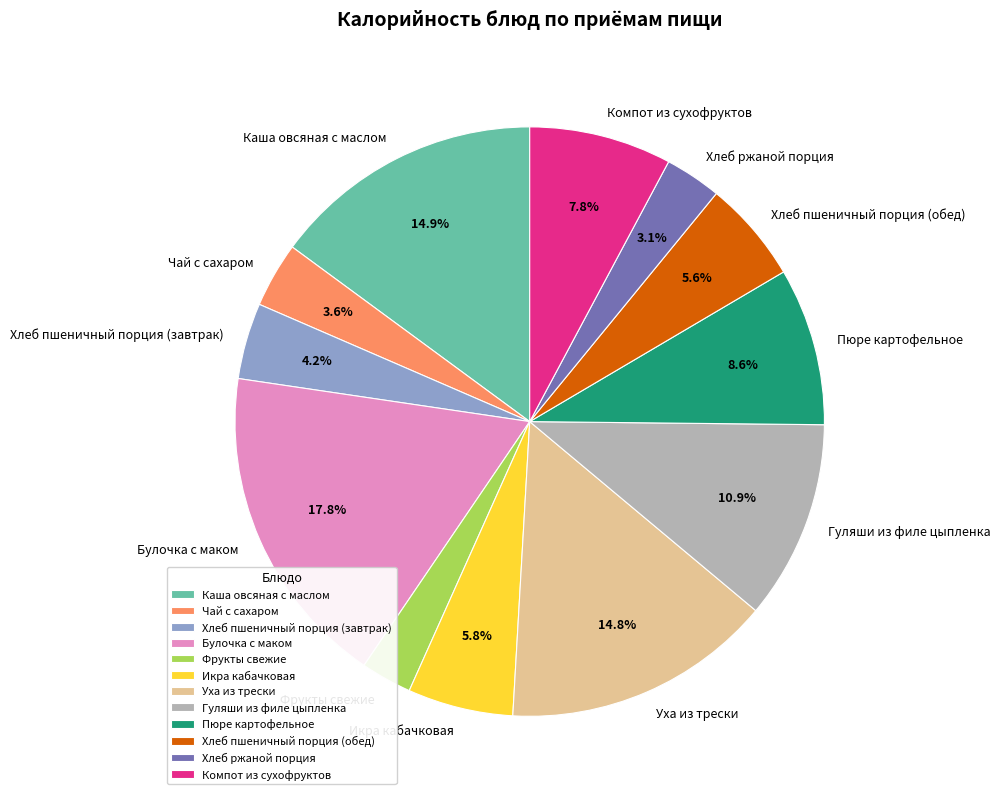

What percentage is the Гуляши из филе цыпленка slice, to the nearest percent?

11%